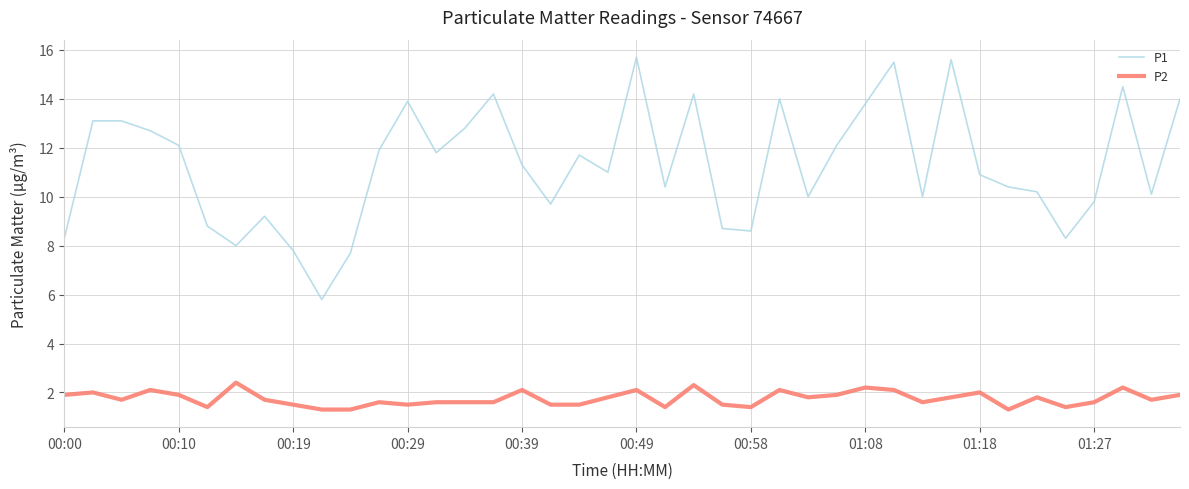

List the series in order of their overall mean, lowest first.

P2, P1